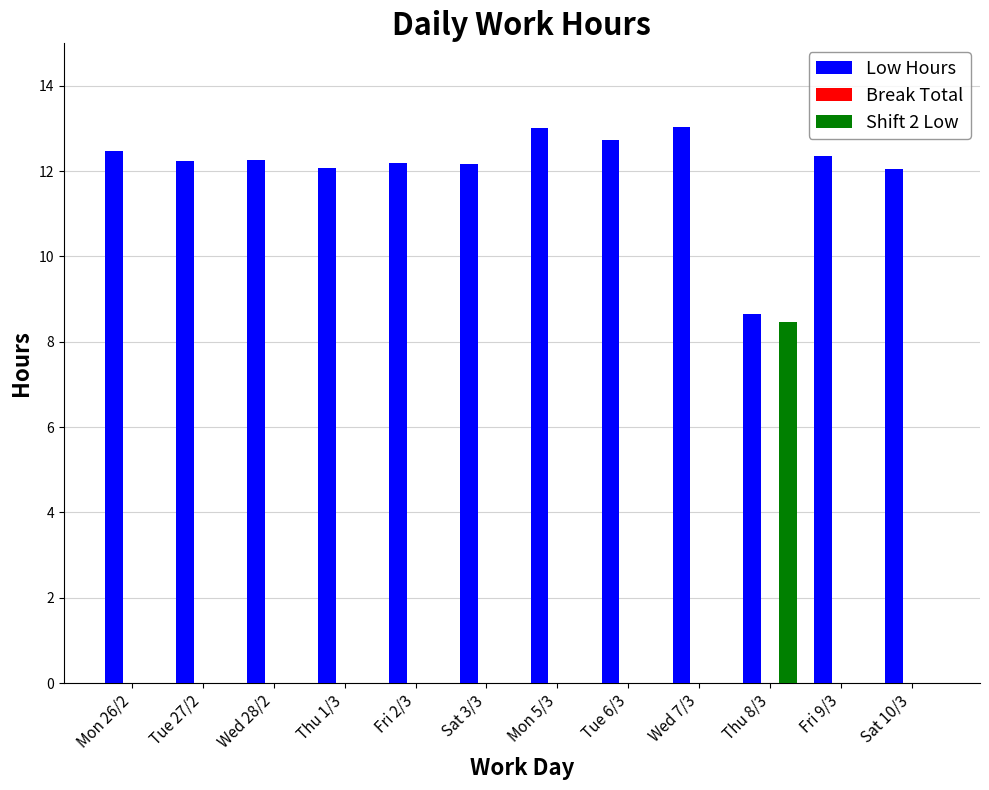

Is it true that Low Hours equals 13.0 at Wed 7/3?

True